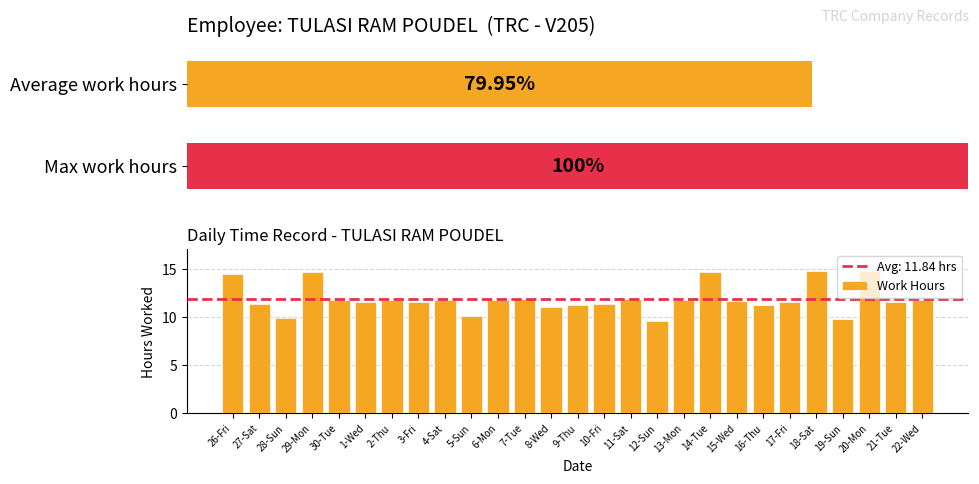

True or false: Work Hours has a value of 5.9 at 15-Wed.

False